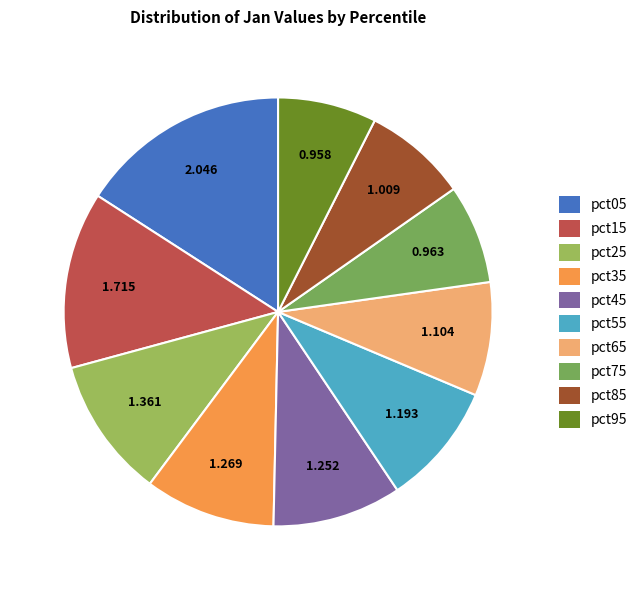

To the nearest percent, what is the average slice percentage?

10%